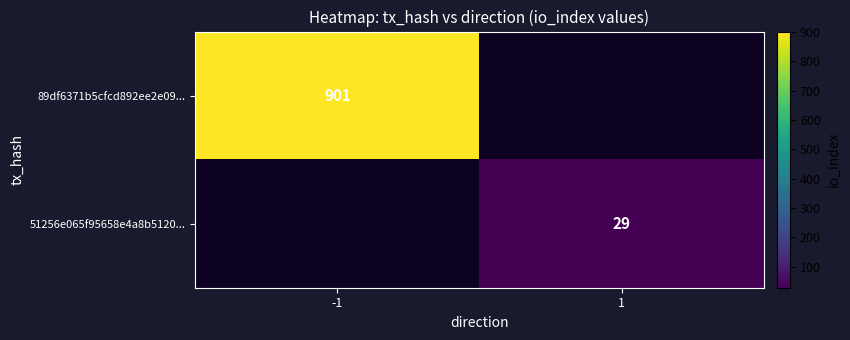

The value of 51256e065f95658e4a8b5120... at 1 is 29. True or false?

True